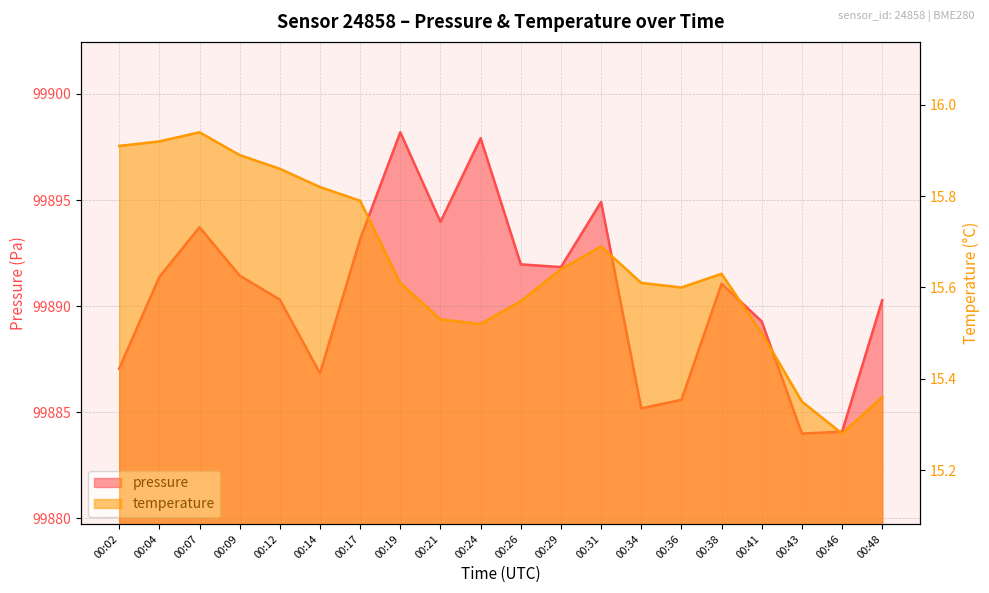

What is the difference between the maximum and minimum values in the pressure series?

14.2